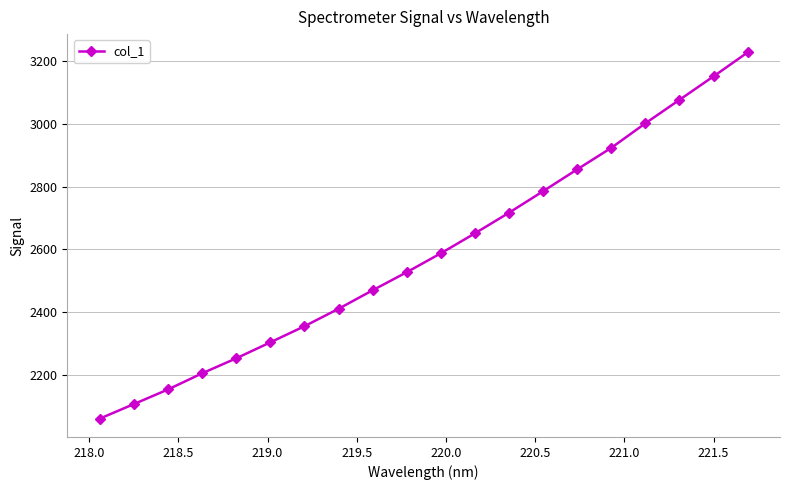

What is the difference between the second highest and minimum values?

1092.7